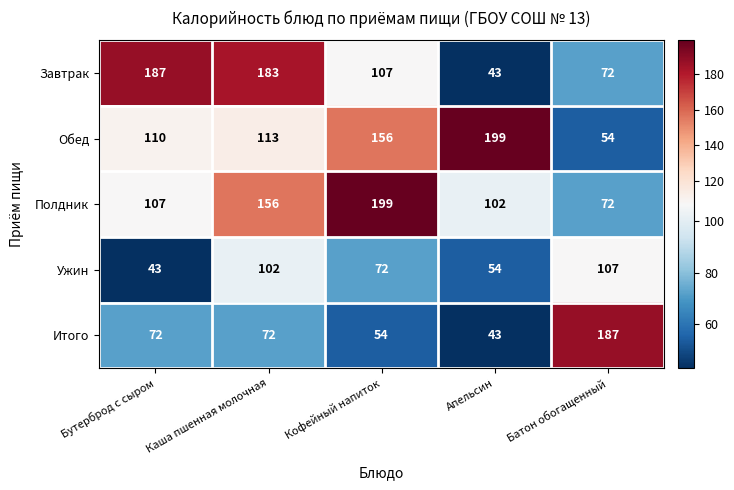

At which label is Обед closest to 126?

Каша пшенная молочная